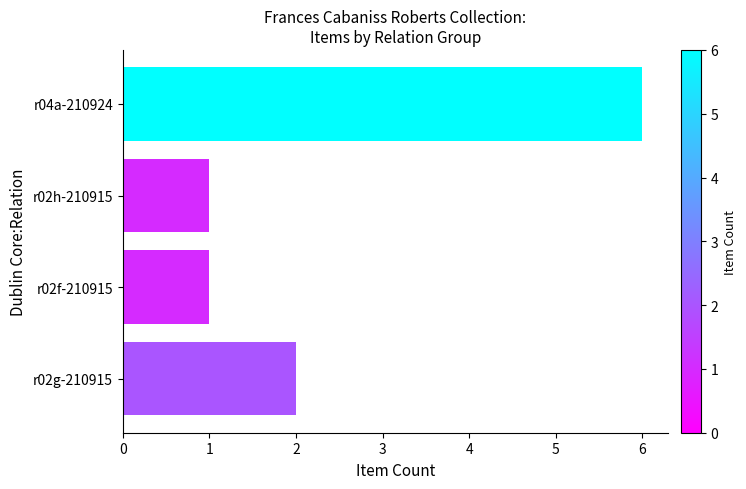

Count the values in the range 1 to 6.

4